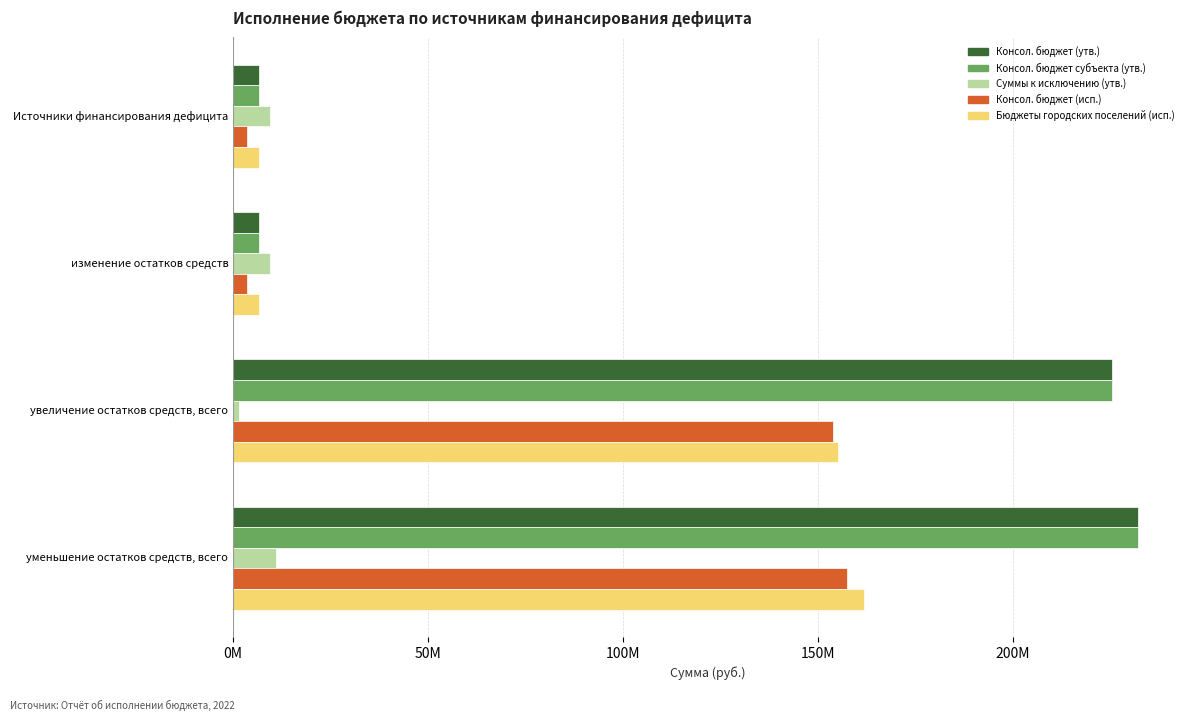

What are all the series names shown in the legend?

Консол. бюджет (утв.), Консол. бюджет субъекта (утв.), Суммы к исключению (утв.), Консол. бюджет (исп.), Бюджеты городских поселений (исп.)